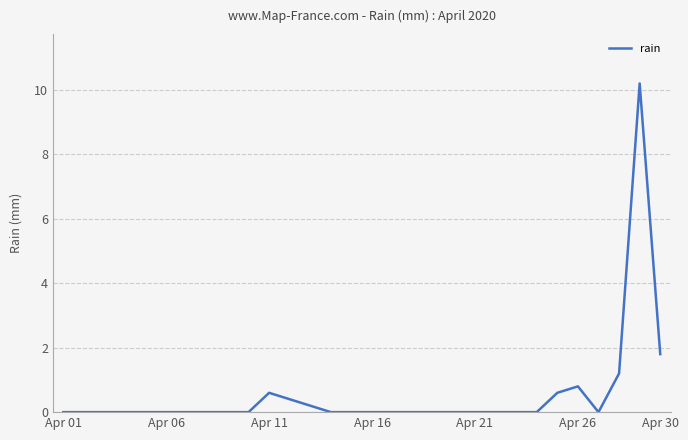

What is the greatest value displayed?

10.2